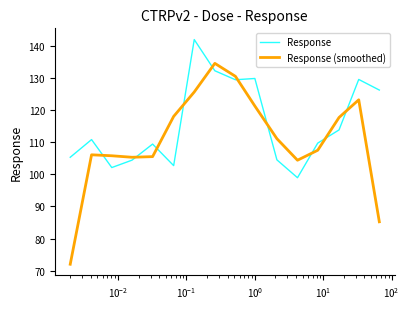

What is the difference between the maximum and minimum values in the Response (smoothed) series?

62.5